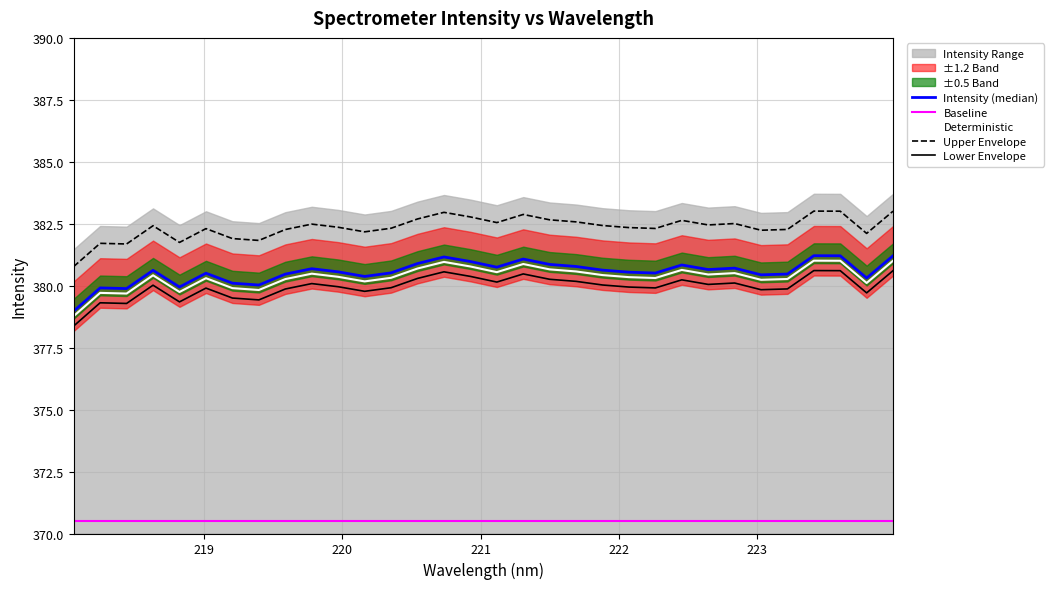

True or false: Lower Envelope and Baseline intersect in this chart.

False